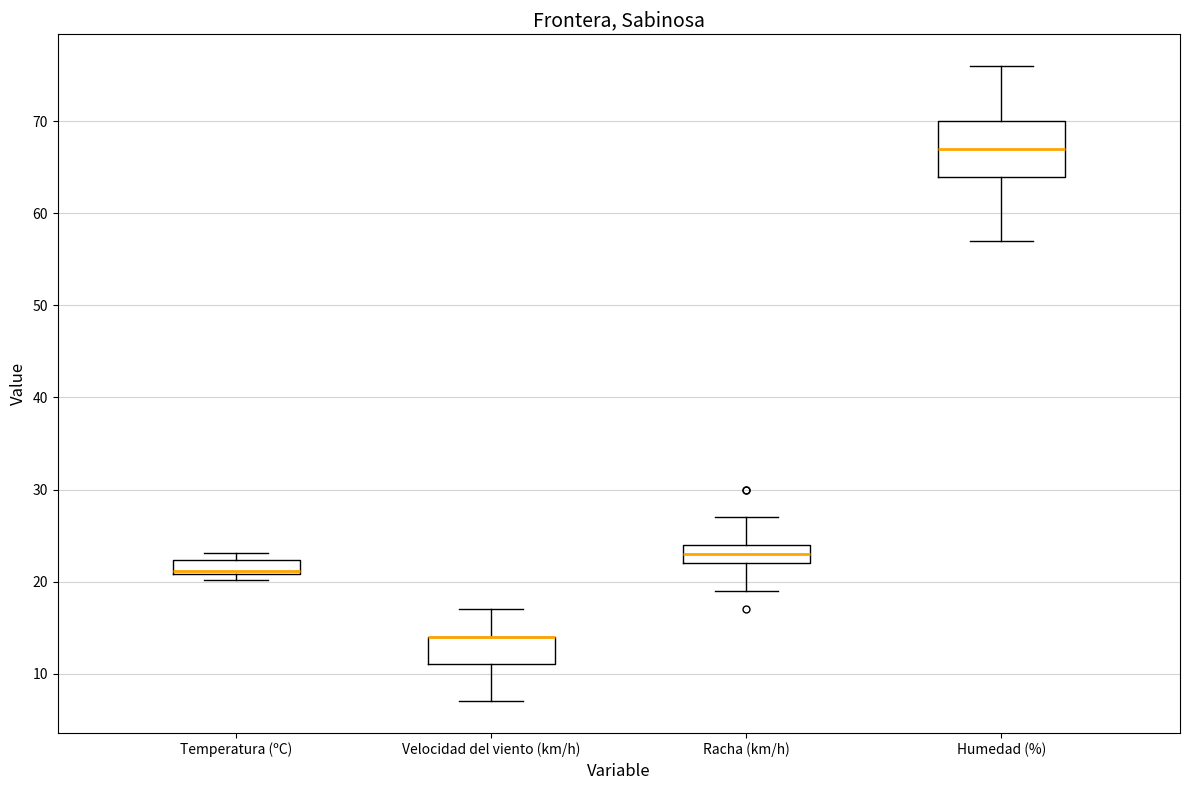

Reading left to right, transcribe this box plot: for each box, give where its median line is, the range the box spans, and where its two whiskers end, as read against the y-axis. The values are not printed on the chart, so give them approximately, as read against the axis.

Temperatura (ºC): median 21 (just above the box's lower edge), box 21 to 22, whiskers 20 to 23
Velocidad del viento (km/h): median 14 (drawn on the box's upper edge), box 11 to 14, whiskers 7 to 17
Racha (km/h): median 23, box 22 to 24, whiskers 19 to 27
Humedad (%): median 67, box 64 to 70, whiskers 57 to 76